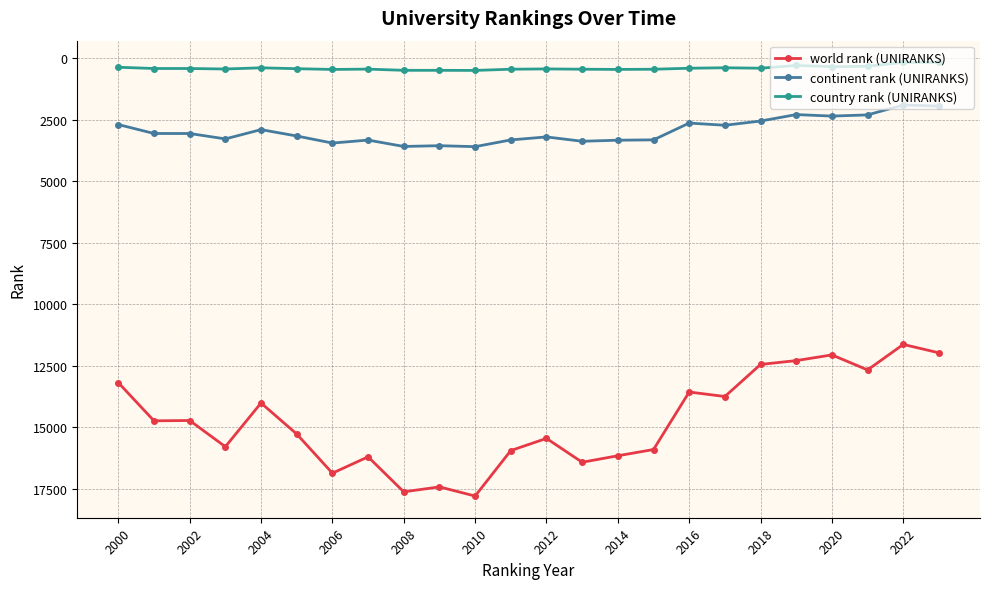

At how many categories does at least one series exceed 9031?

24